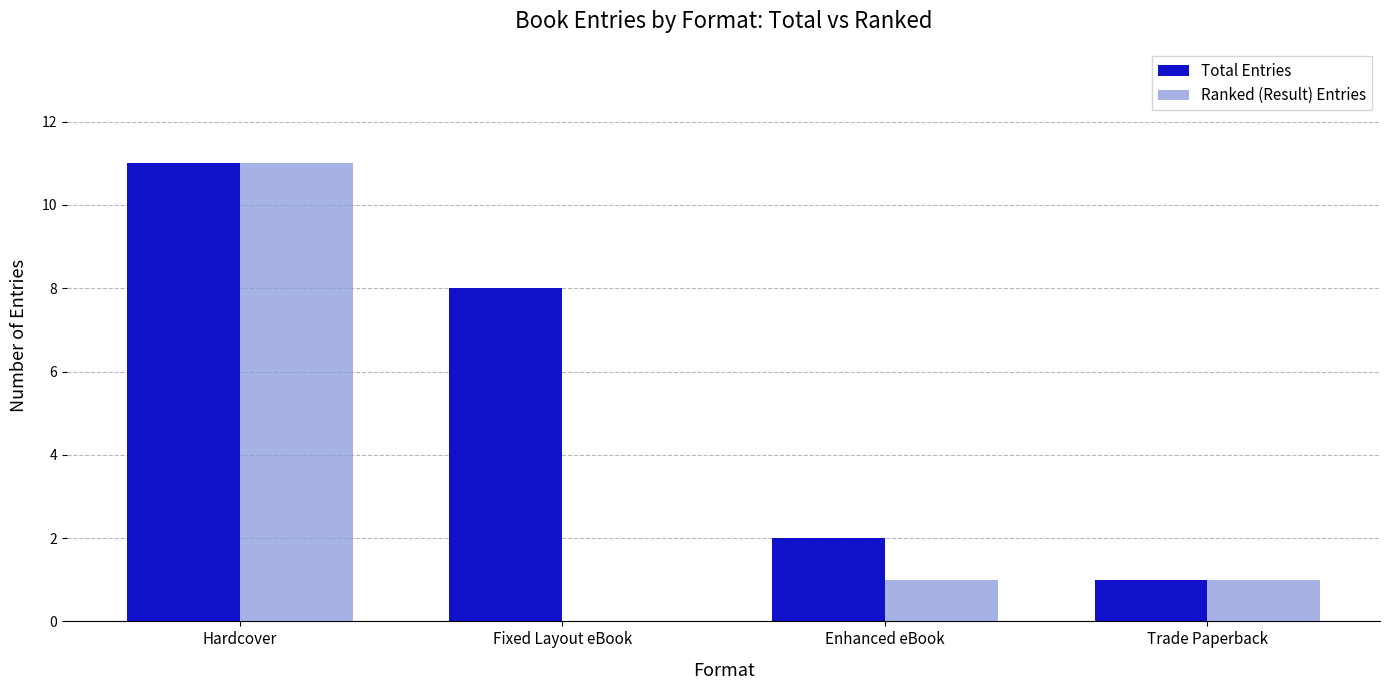

Which category has the highest value in the Total Entries series?

Hardcover